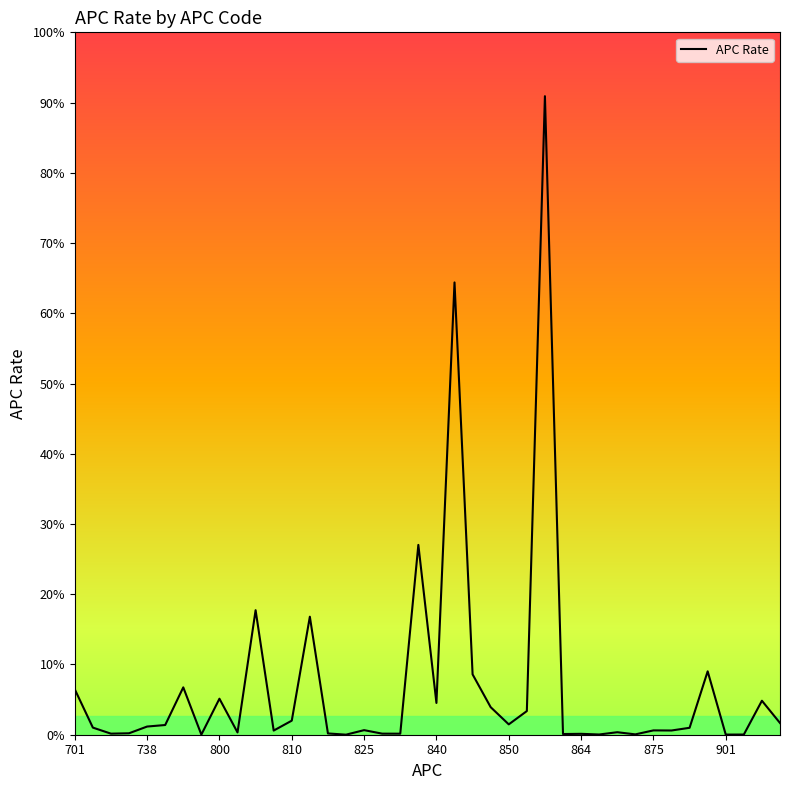

Is this an area chart (filled region under the line)?

No